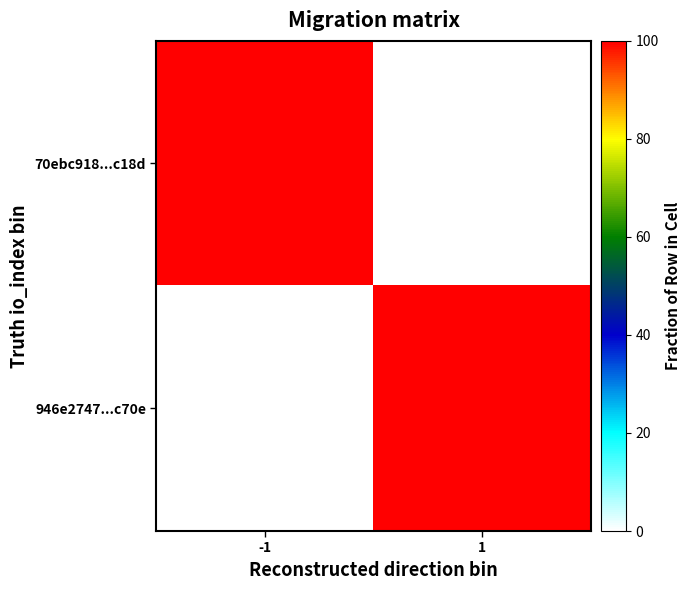

Rank the series at 1 from highest to lowest value.

946e2747...c70e, 70ebc918...c18d